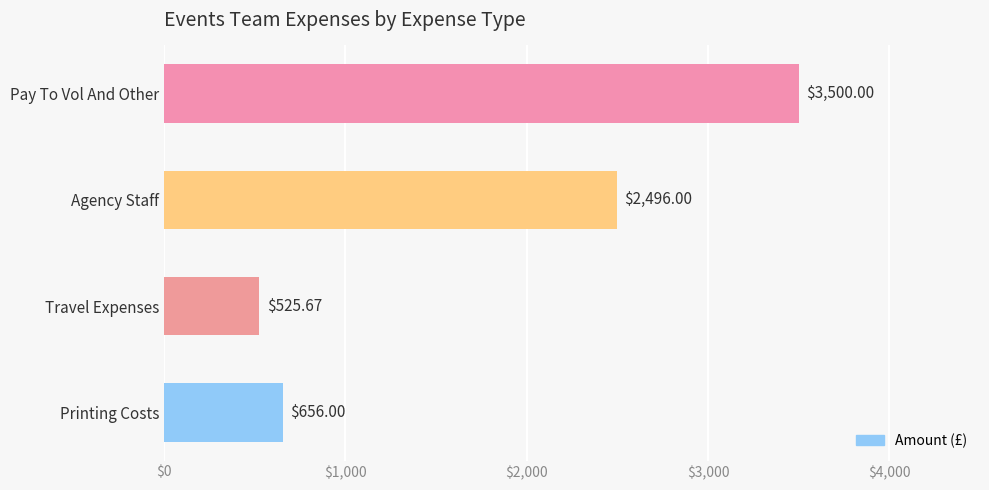

Rank the categories by value from lowest to highest.

Travel Expenses, Printing Costs, Agency Staff, Pay To Vol And Other